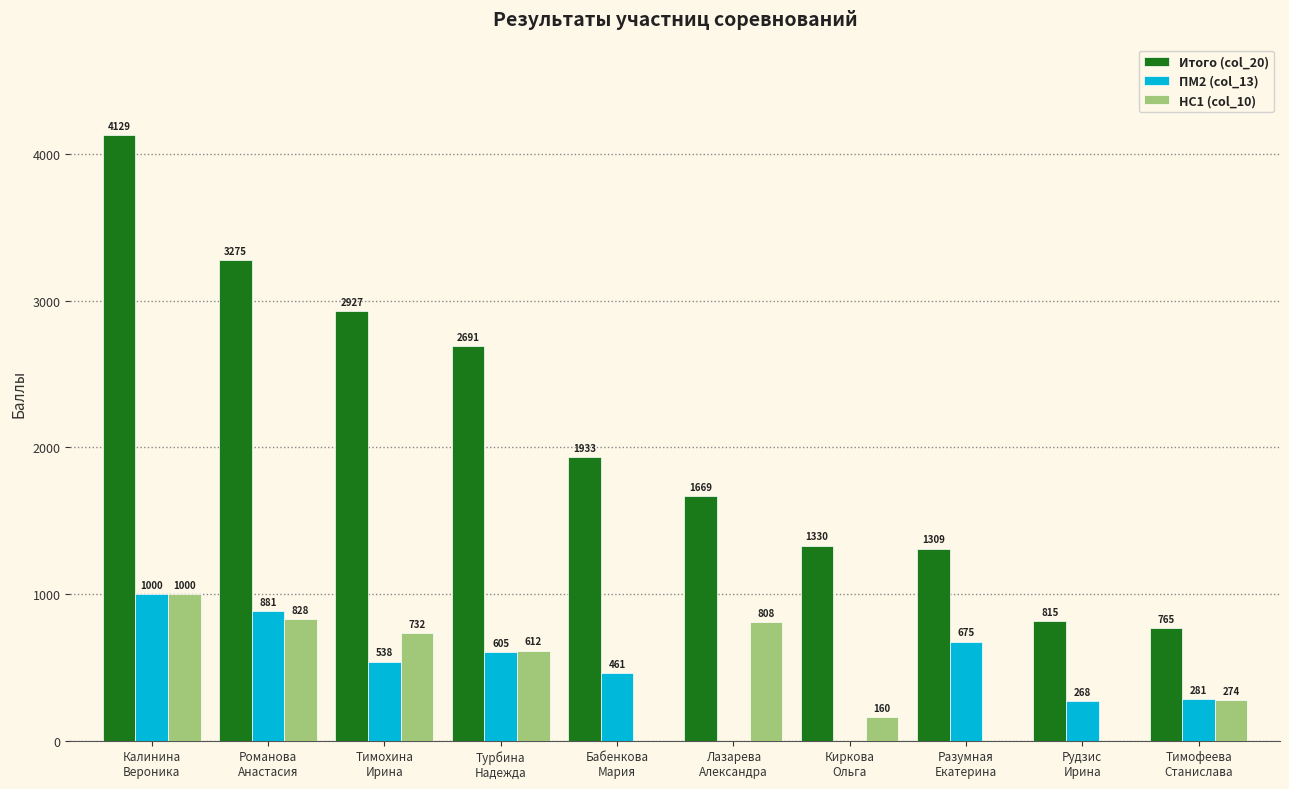

The value of Итого (col_20) at Тимохина
Ирина is 1838. True or false?

False